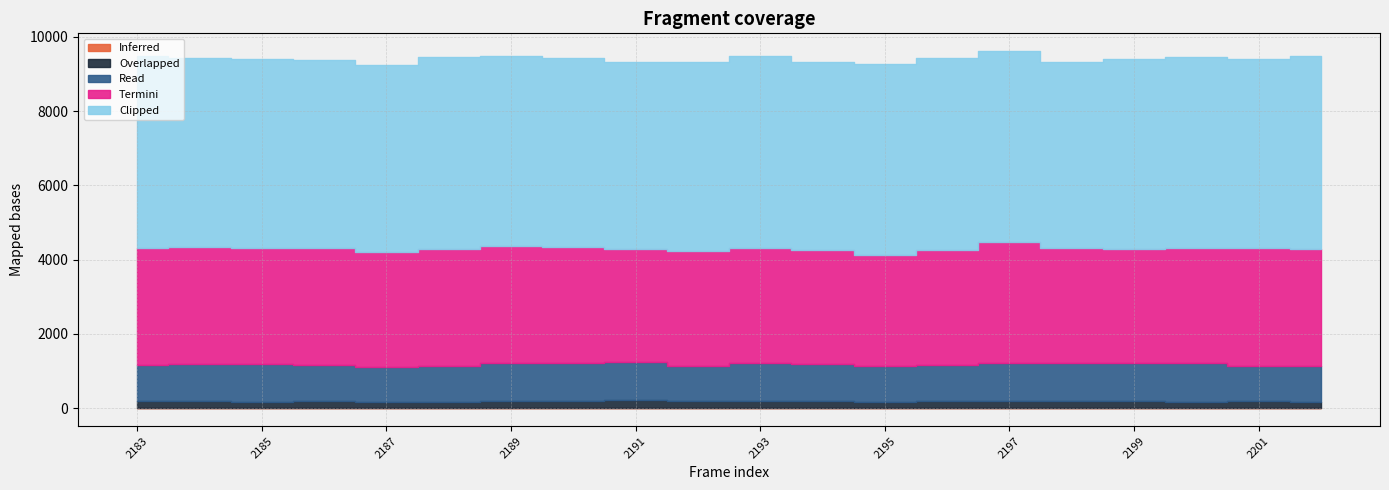

What is the difference between the Clipped values at 2191 and 2183?

134